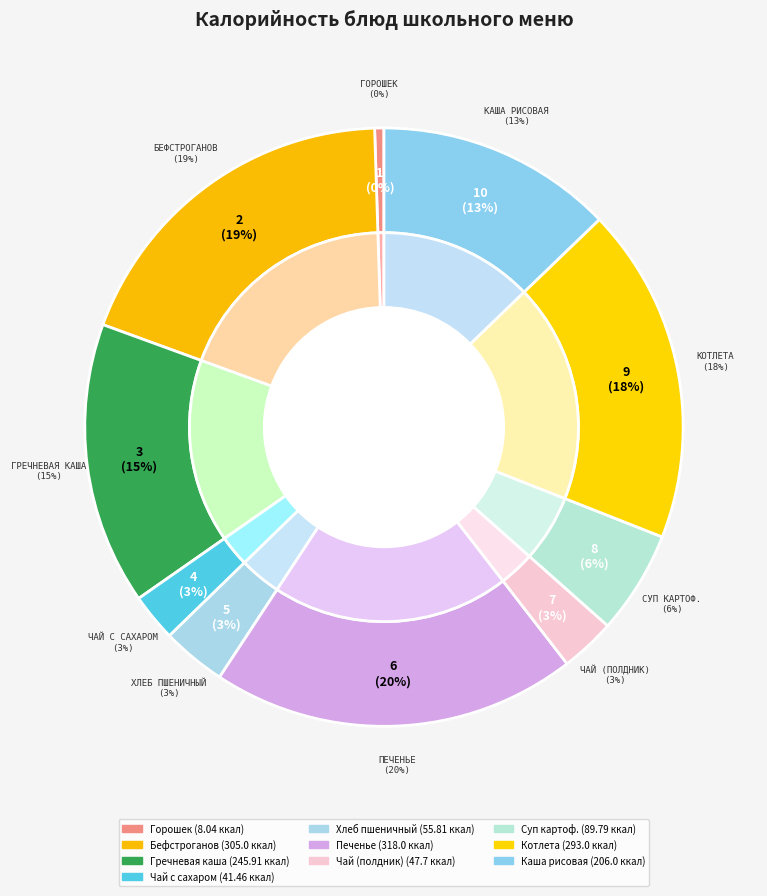

Is Хлеб пшеничный the majority of the pie?

No